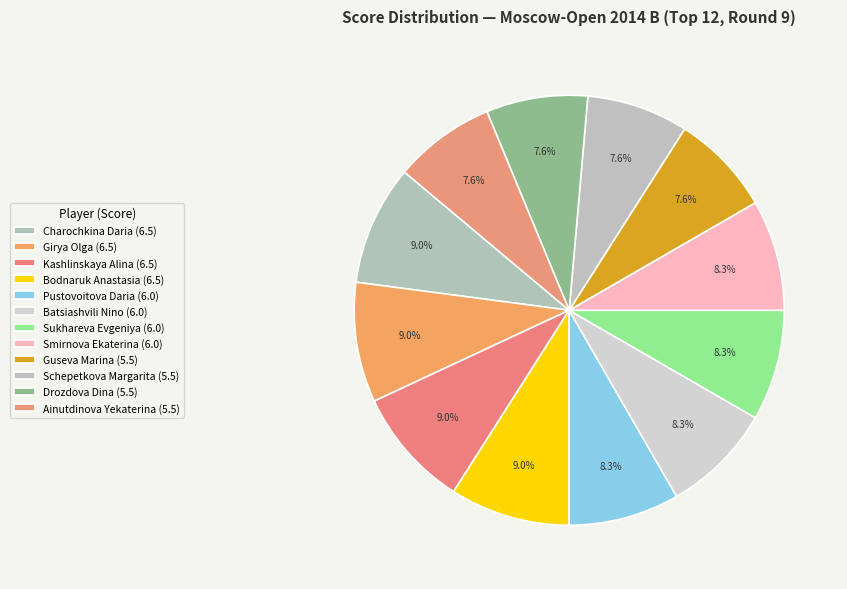

How many segments does this pie chart have?

12